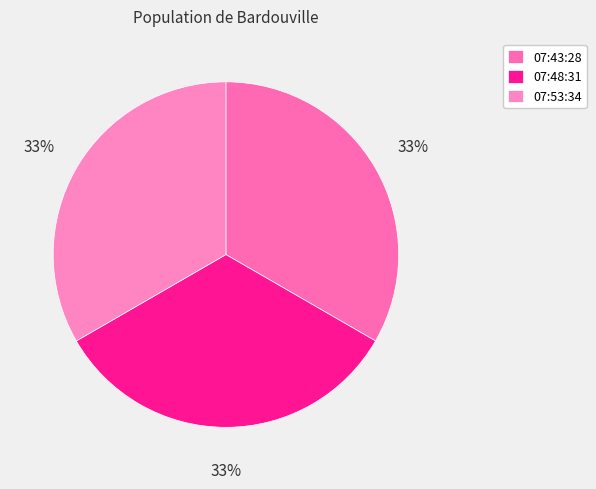

Is there any slice that represents more than half of the pie?

No